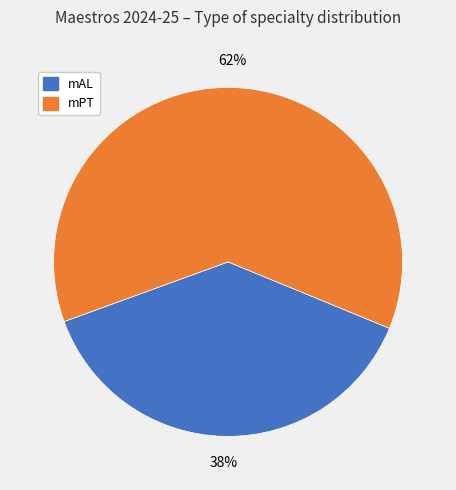

Is it true that mPT is 68% of the pie?

False